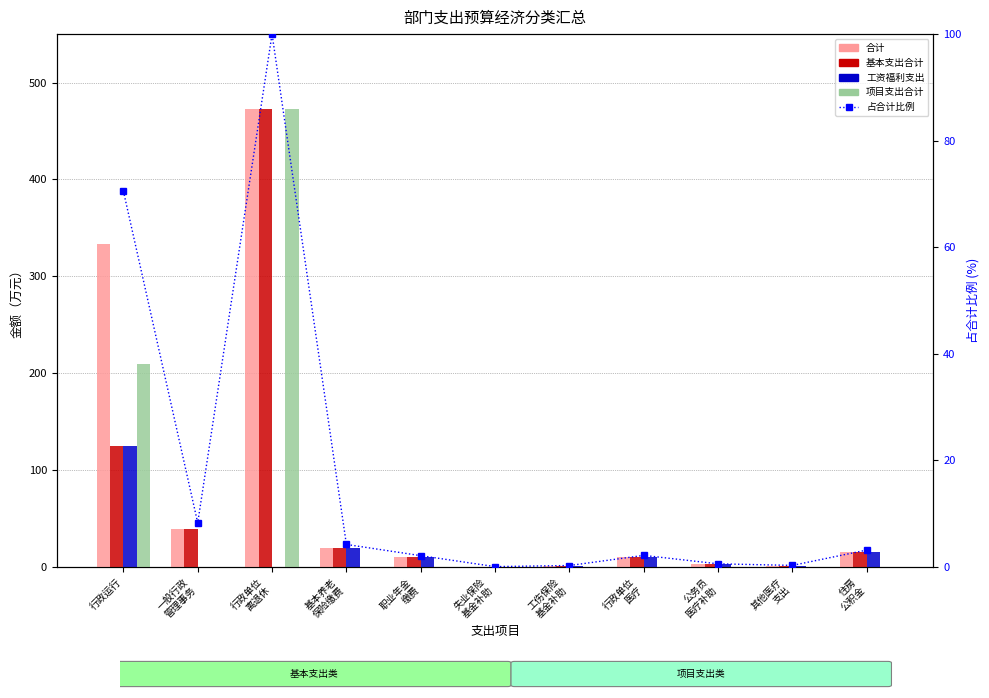

How many data points in 合计 are less than 10?

5